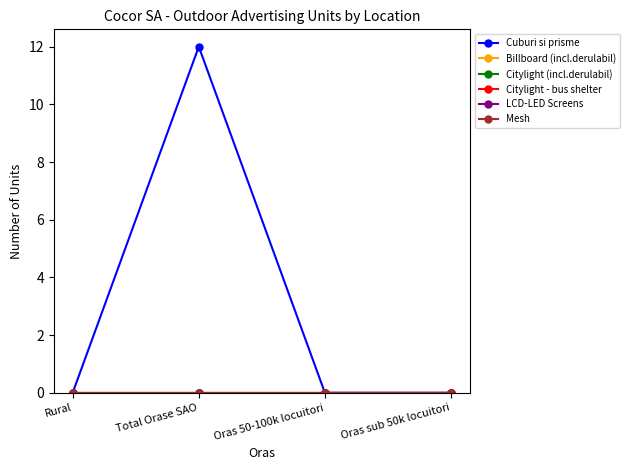

Between Oras 50-100k locuitori and Oras sub 50k locuitori, which series saw the biggest shift?

Cuburi si prisme